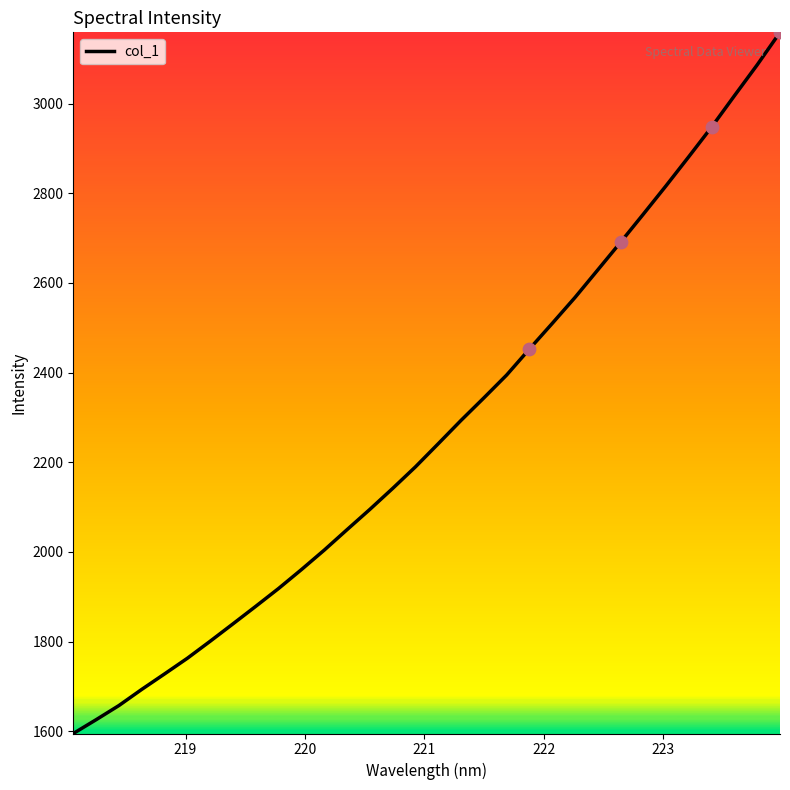

What is the difference between the maximum and minimum values?

1564.4